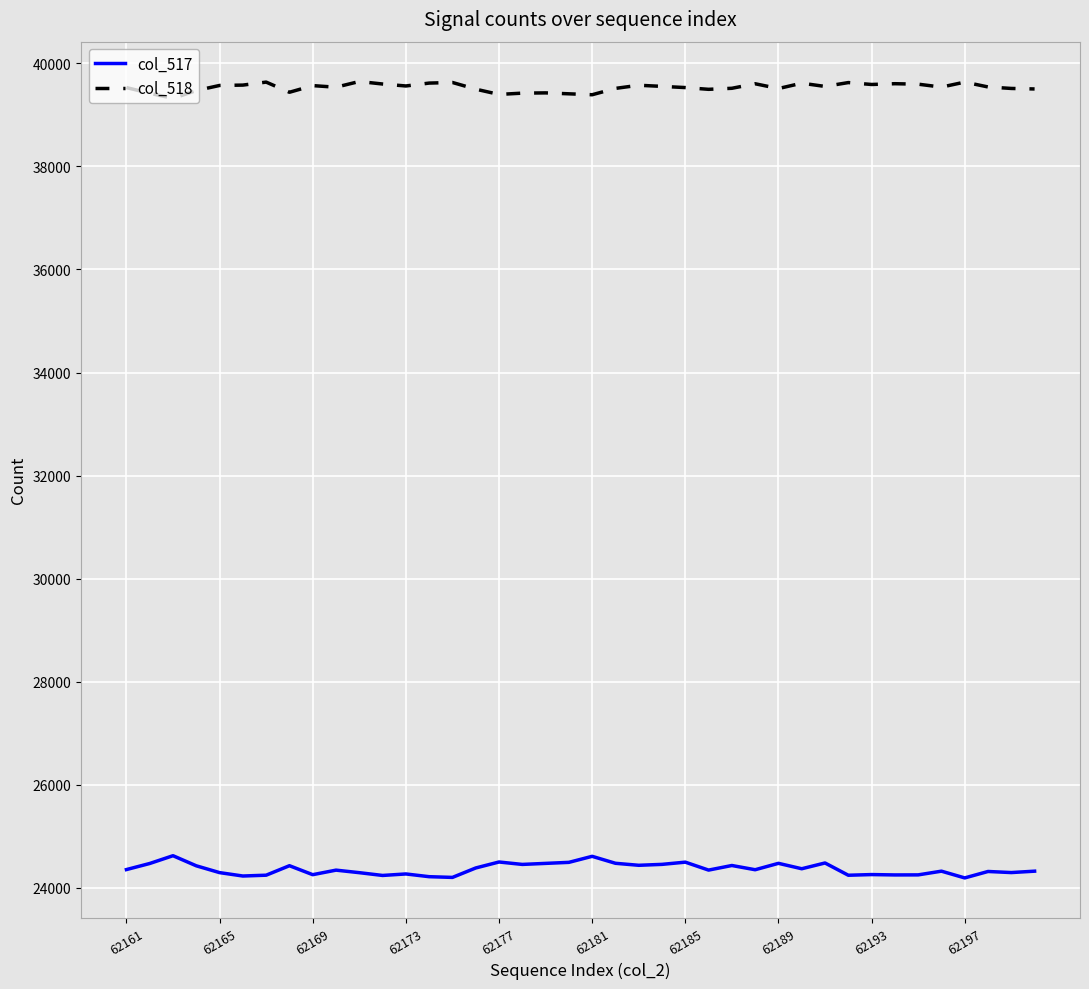

What is the maximum value for col_517?

24626